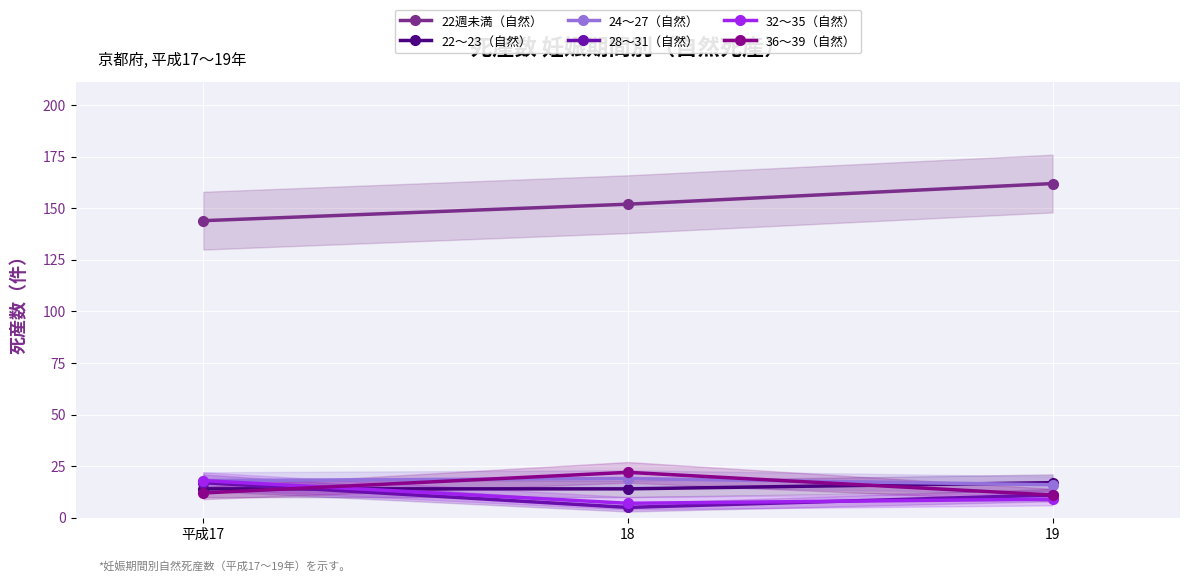

List the series in order of their peak value, lowest first.

22～23（自然）, 28～31（自然）, 32～35（自然）, 24～27（自然）, 36～39（自然）, 22週未満（自然）